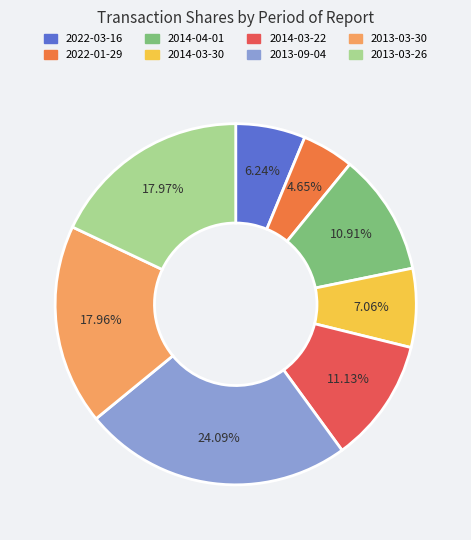

How many segments does this pie chart have?

8